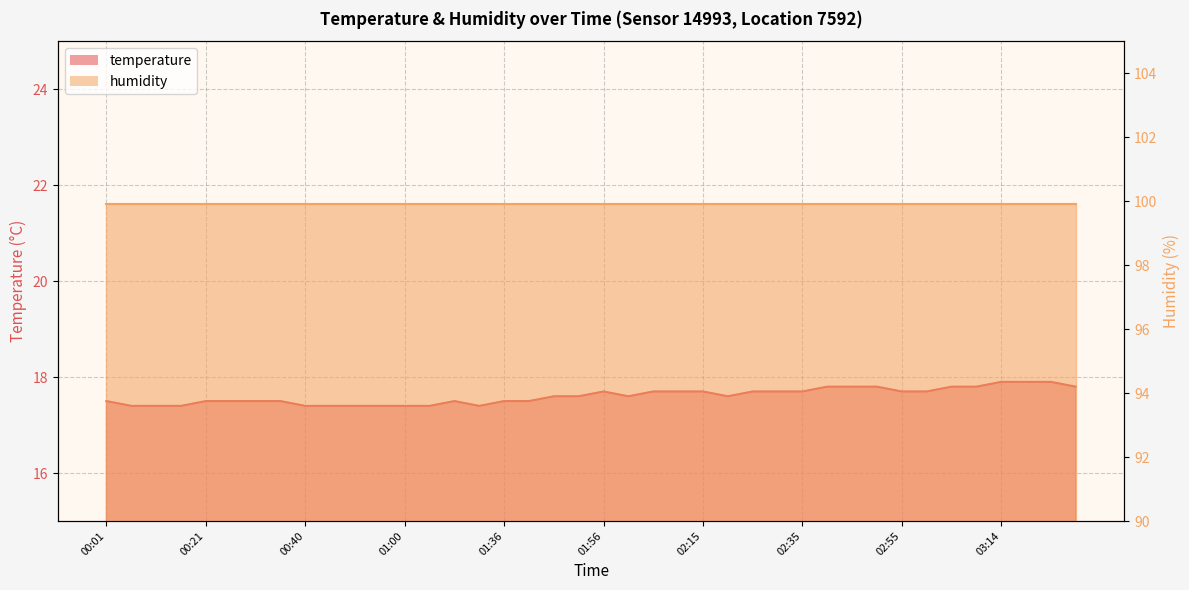

True or false: the data shows 17.7 at 02:11.

True